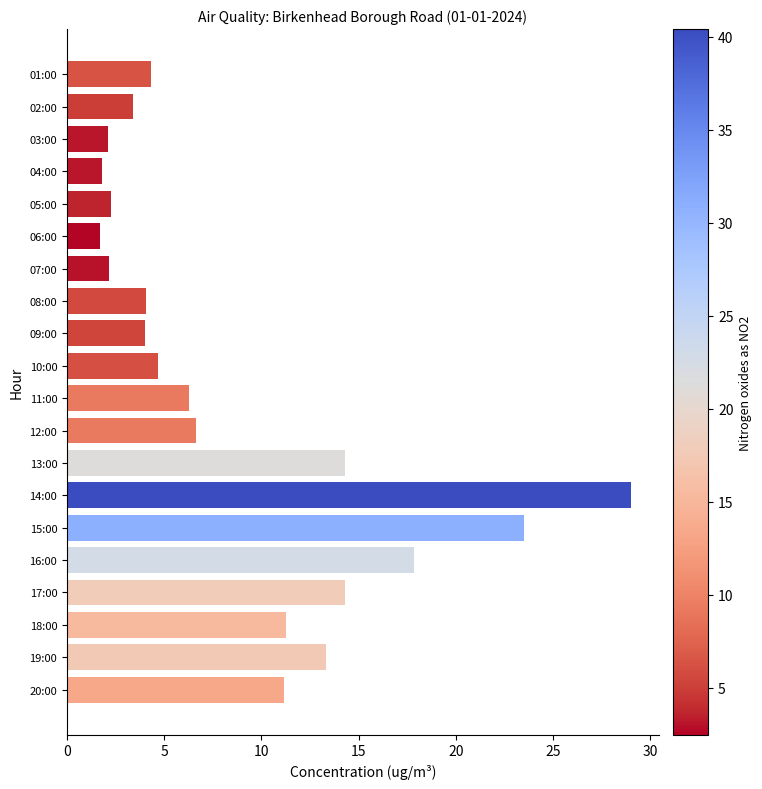

True or false: the data shows 6.6 at 12:00.

True